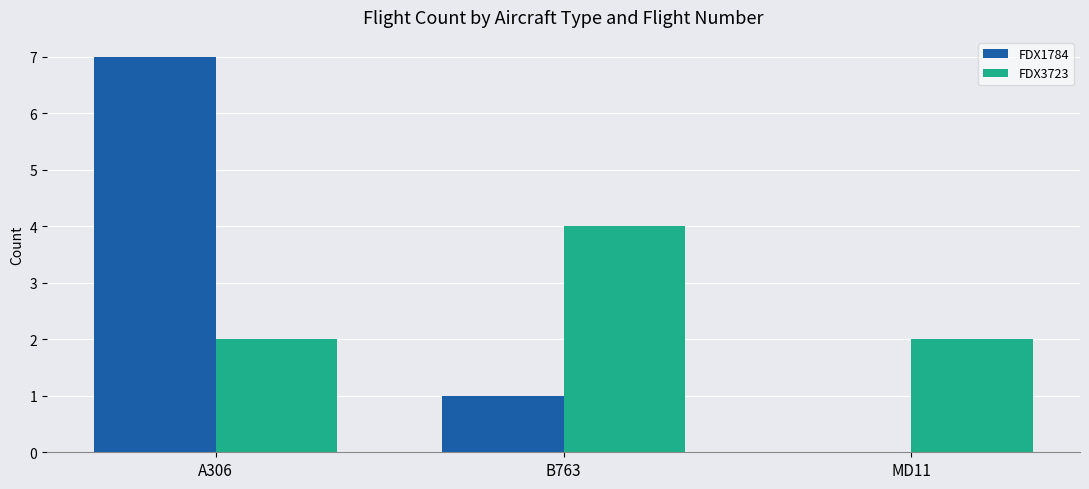

What is the maximum value for FDX1784?

7